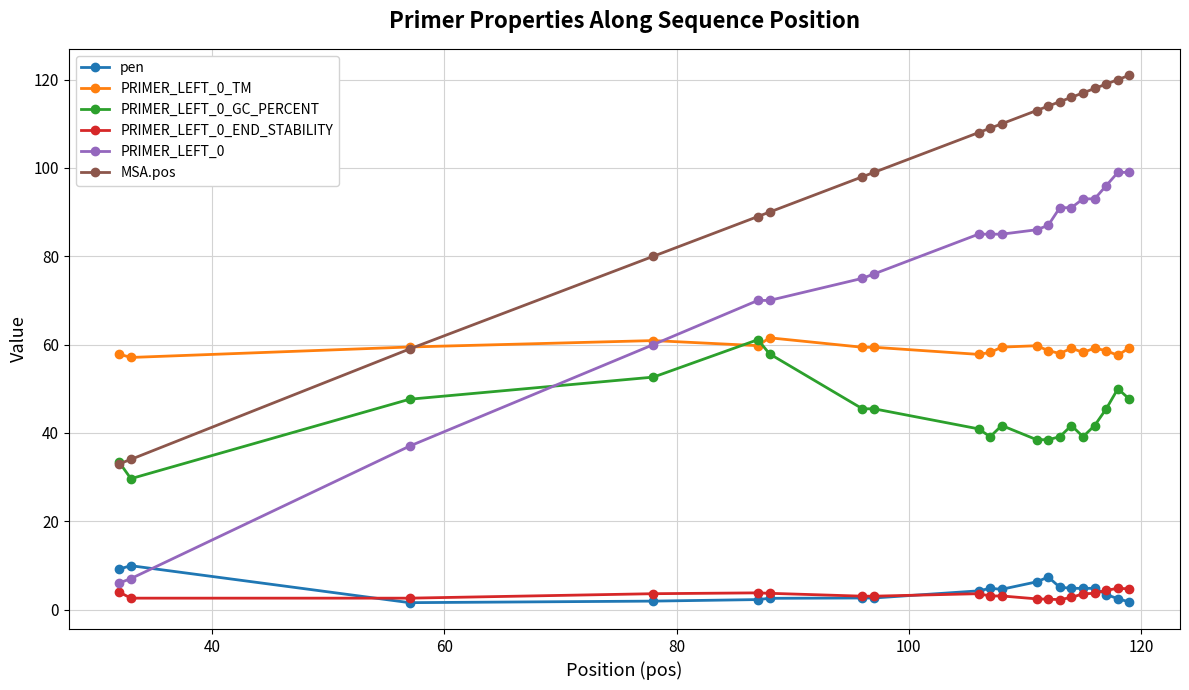

What is the greatest value displayed?

121.0